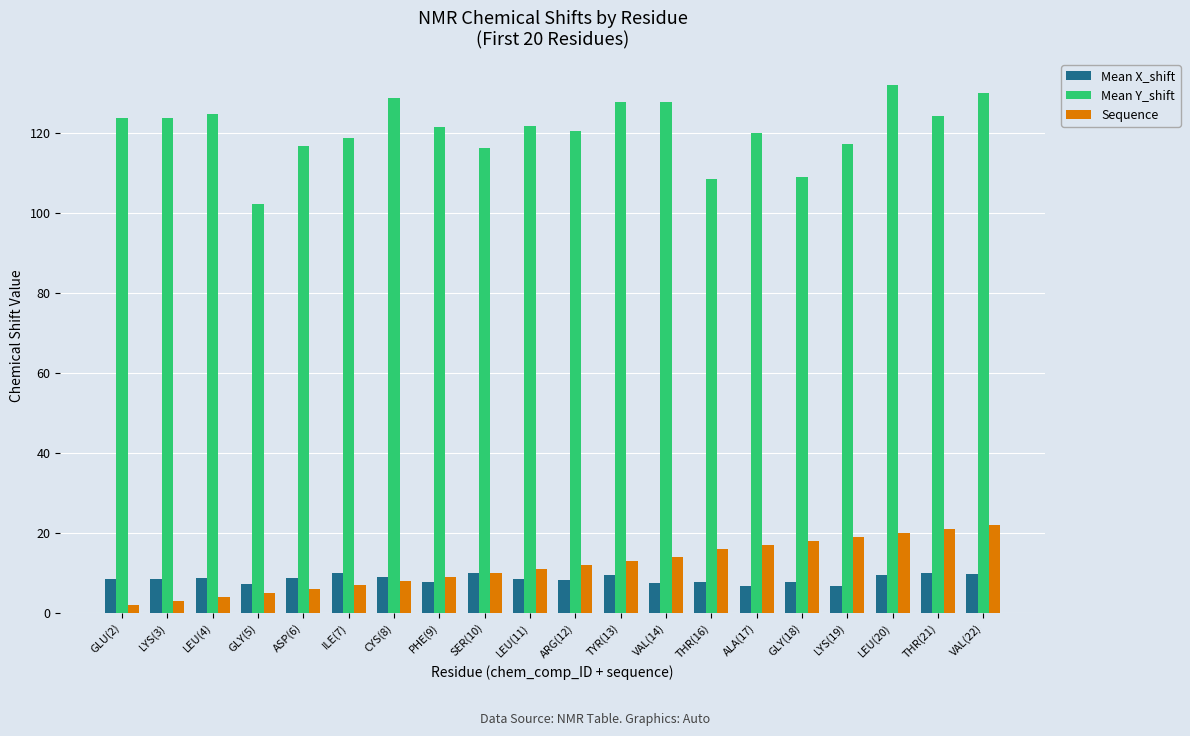

Which series has the widest spread of values?

Mean Y_shift